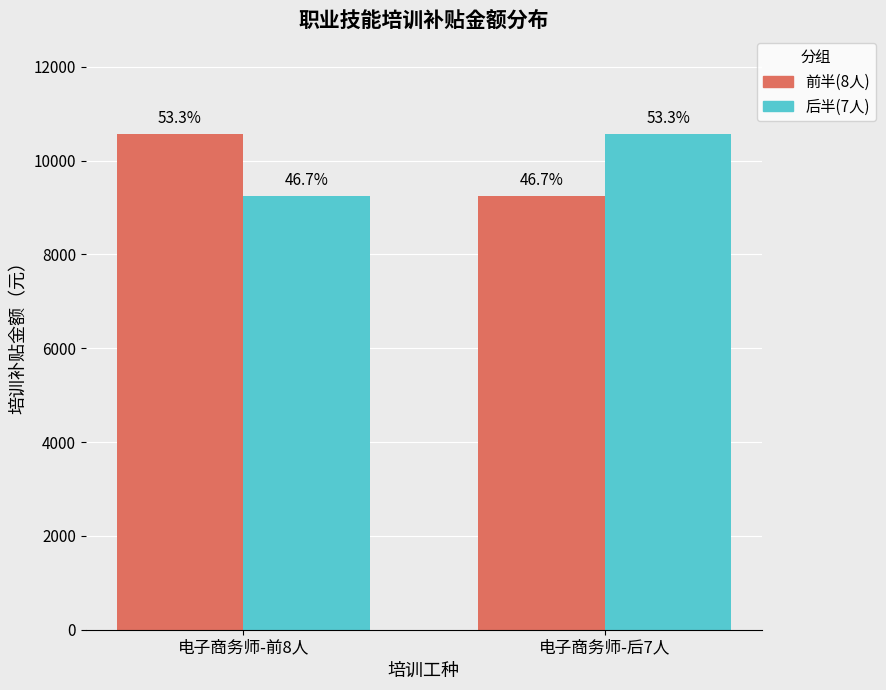

Does the chart contain stacked bars?

No